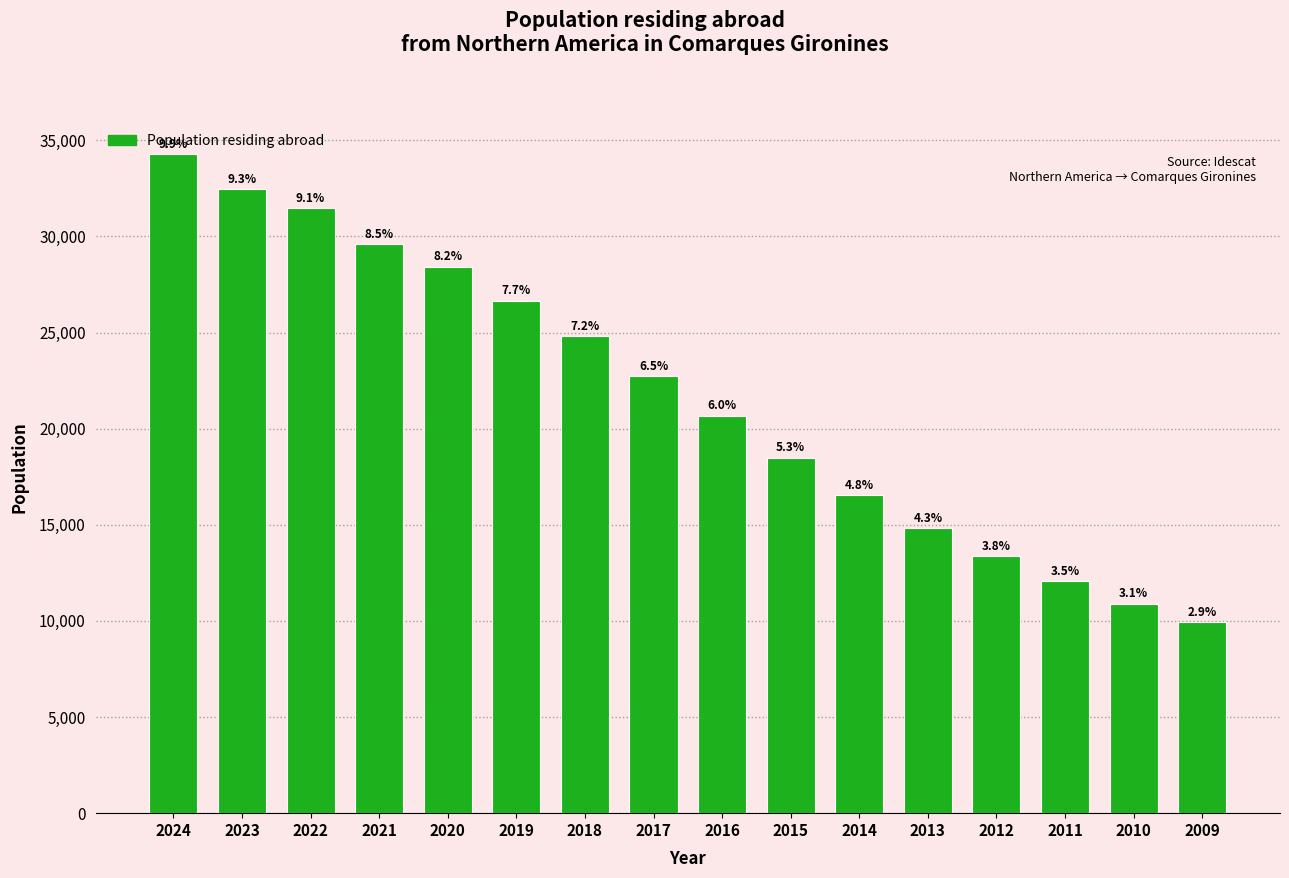

How many bars are there in total?

16